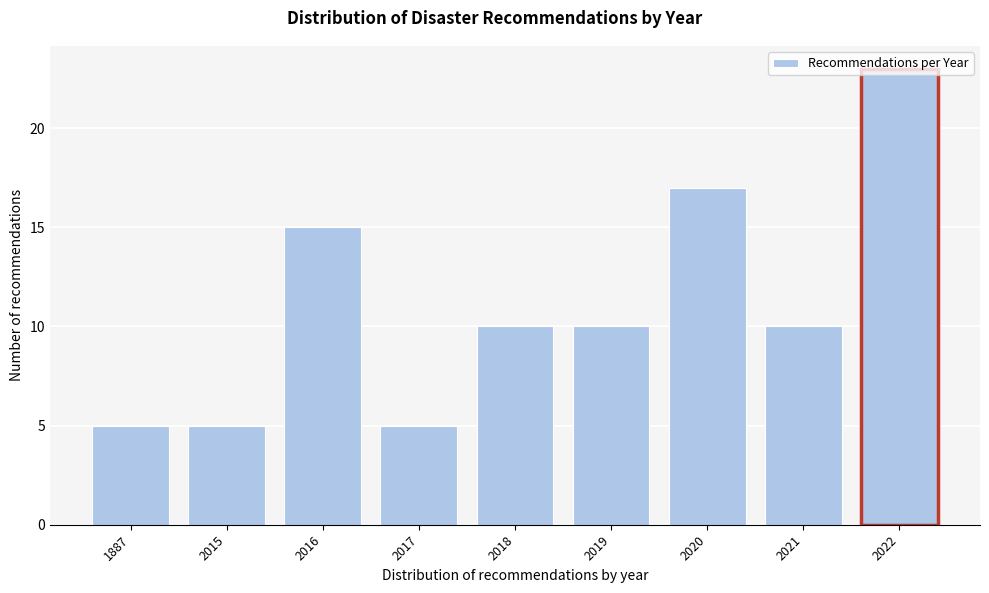

What is the sum of all values?

100